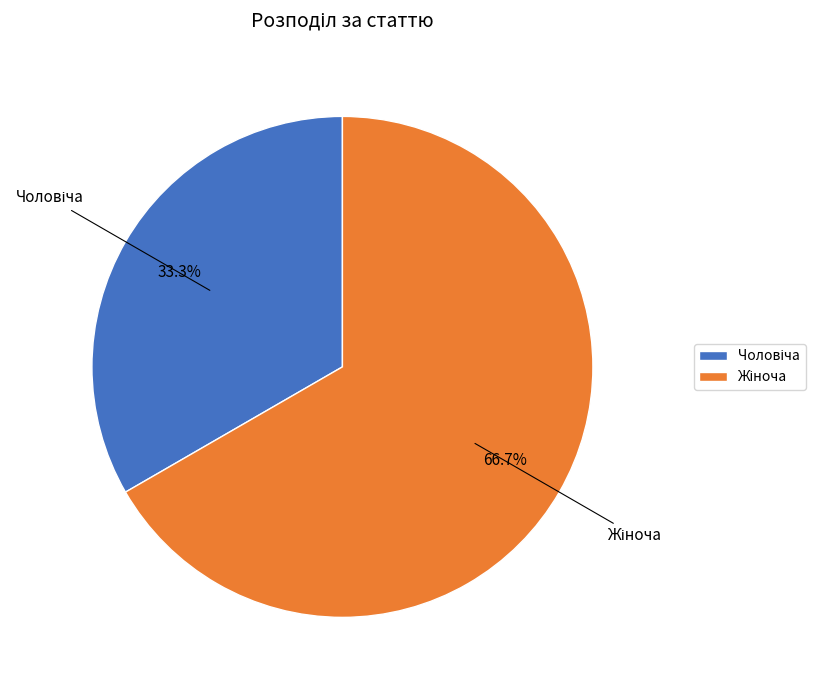

Is there a majority slice in this chart?

Yes